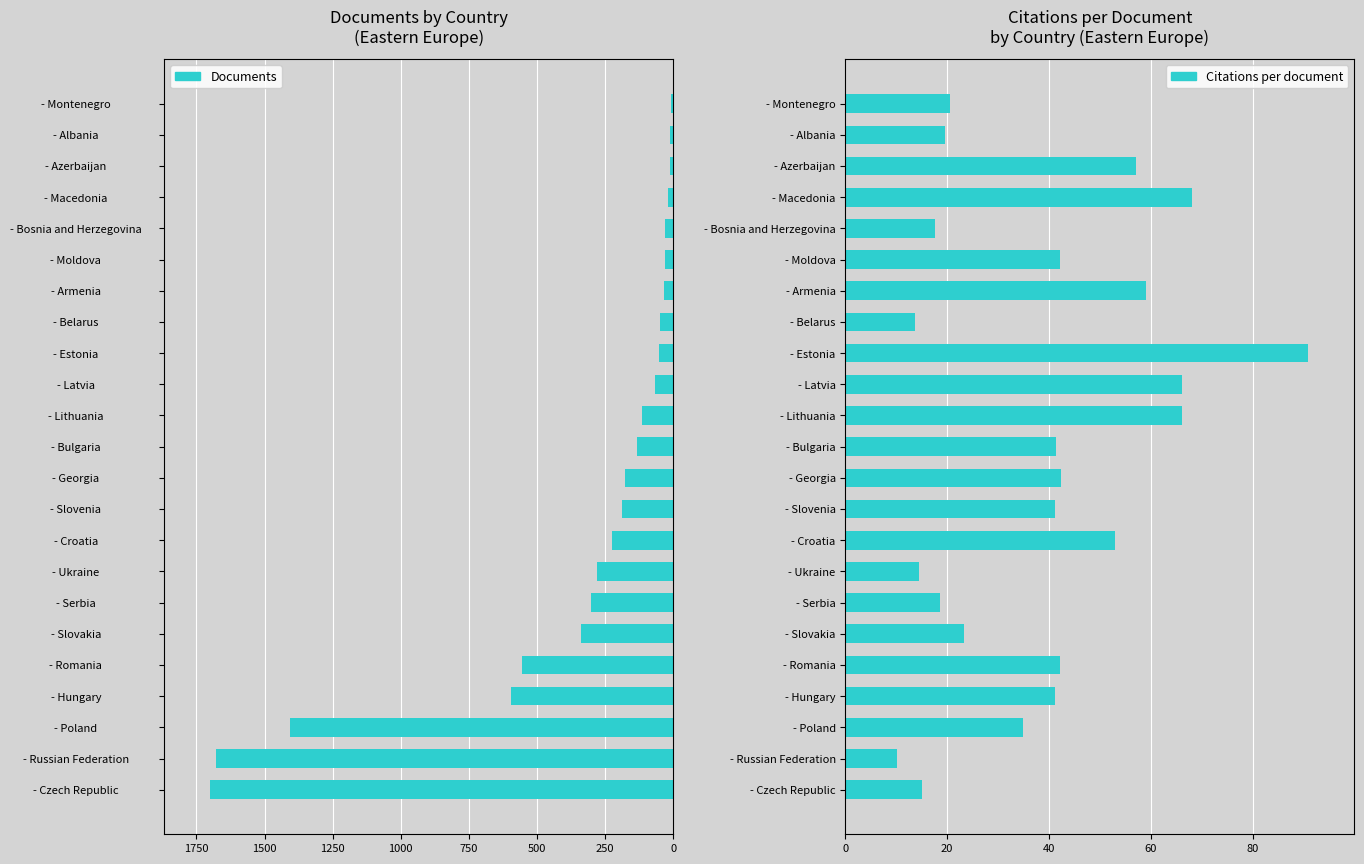

What is the sum of the Citations per document values at - Romania and - Belarus?

55.9